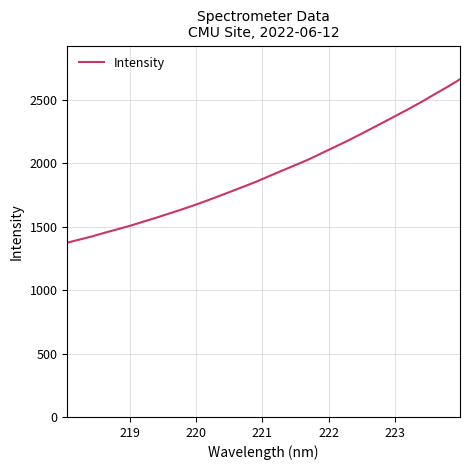

What is the difference between the maximum and minimum values?

1286.8